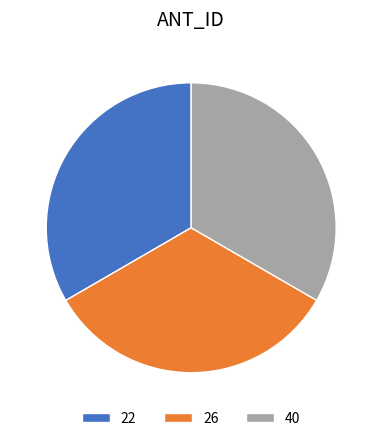

Count the number of slices in the pie.

3